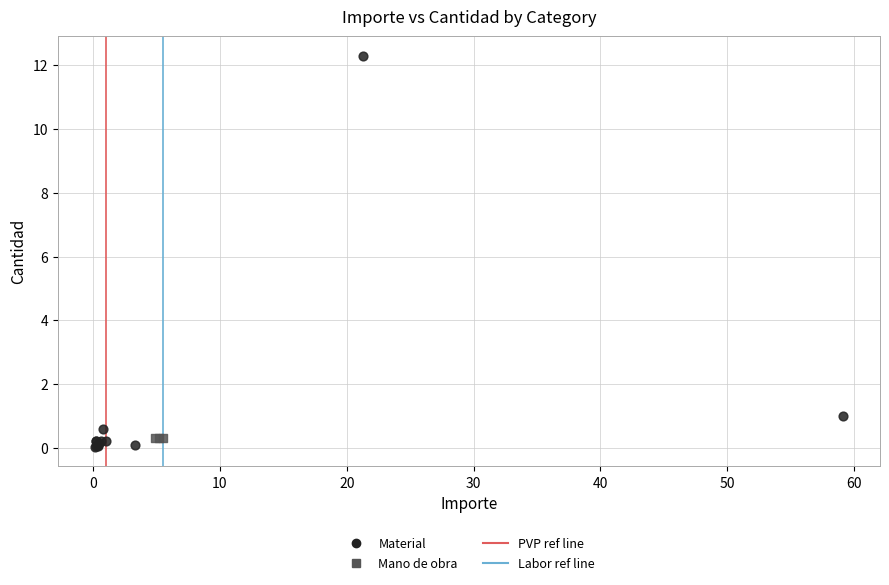

Which series contains the highest Y value?

Material